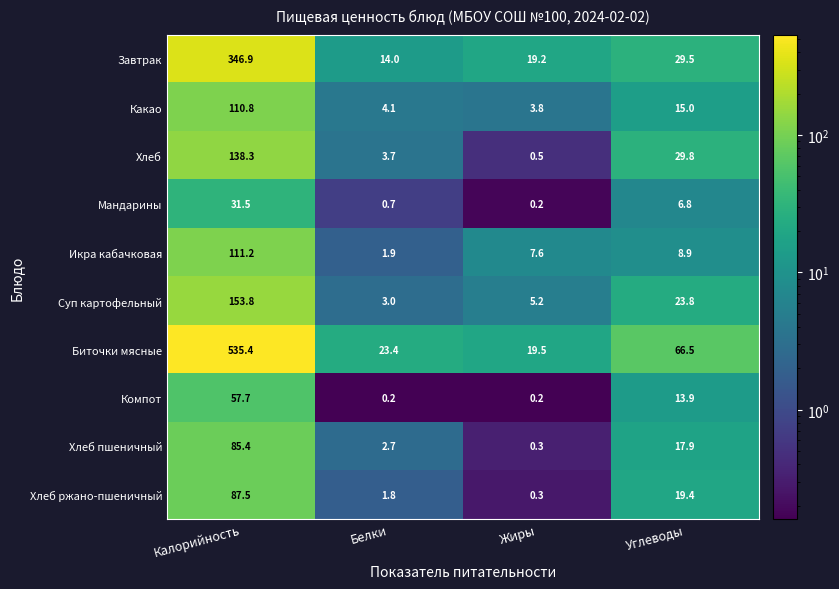

List the series in order of their peak value, lowest first.

Мандарины, Компот, Хлеб пшеничный, Хлеб ржано-пшеничный, Какао, Икра кабачковая, Хлеб, Суп картофельный, Завтрак, Биточки мясные